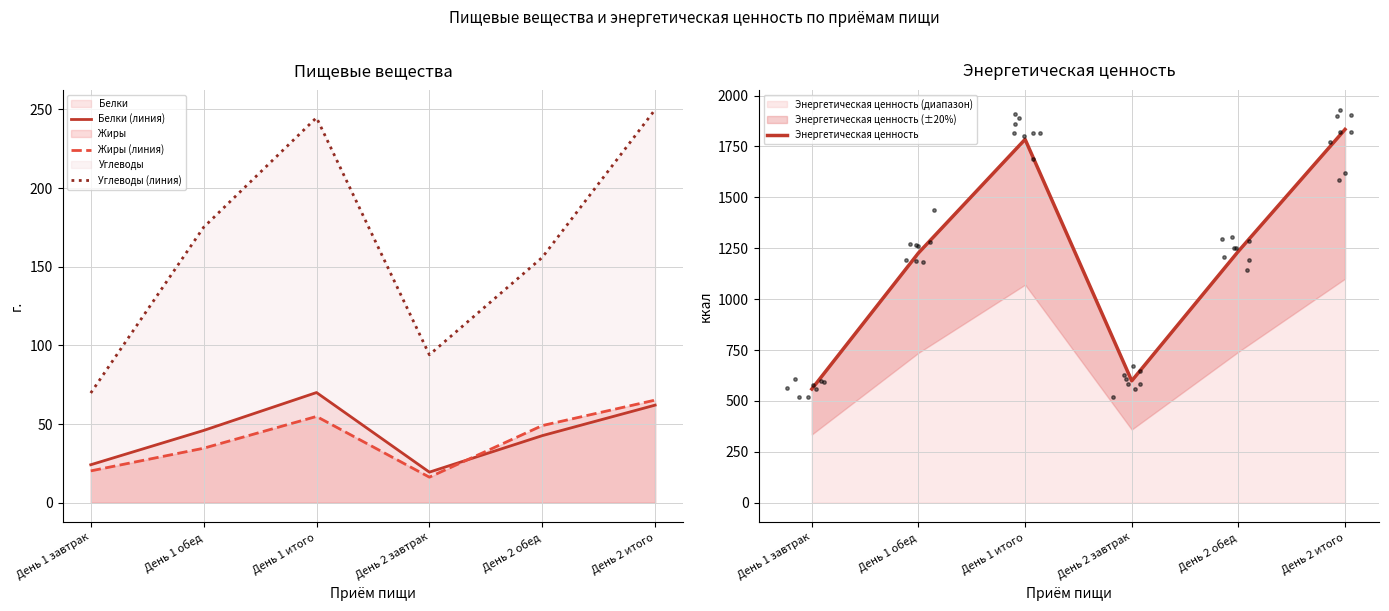

What value does the Углеводы (линия) series have at День 1 итого?

244.8